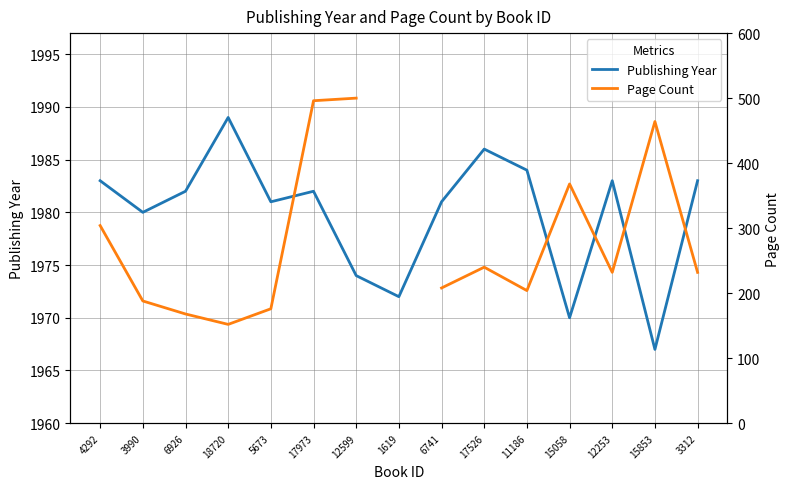

Where does the Page Count series first go above 232?

4292